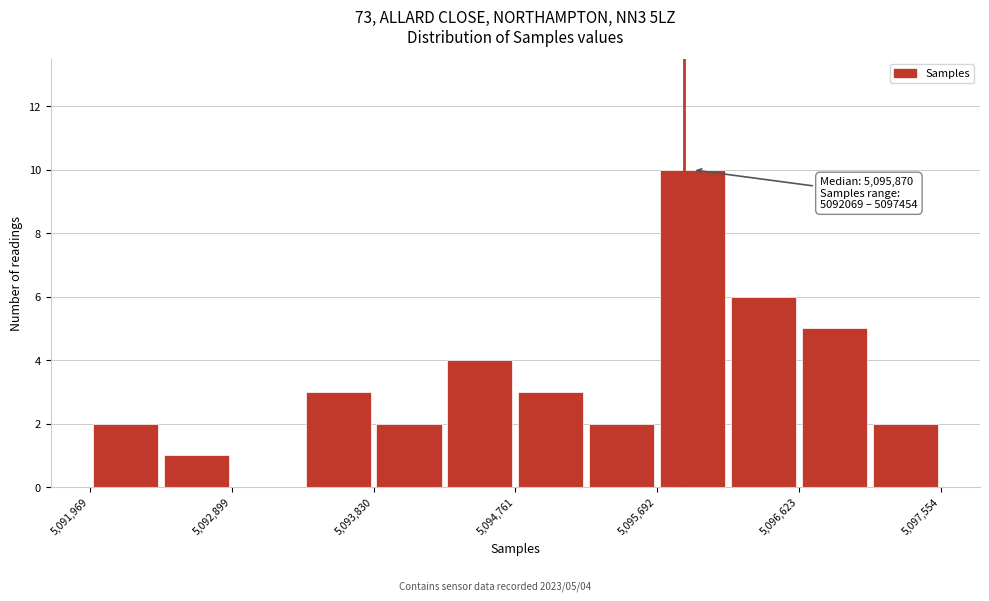

Which range on the x-axis has the tallest bar?

5095700 to 5096200